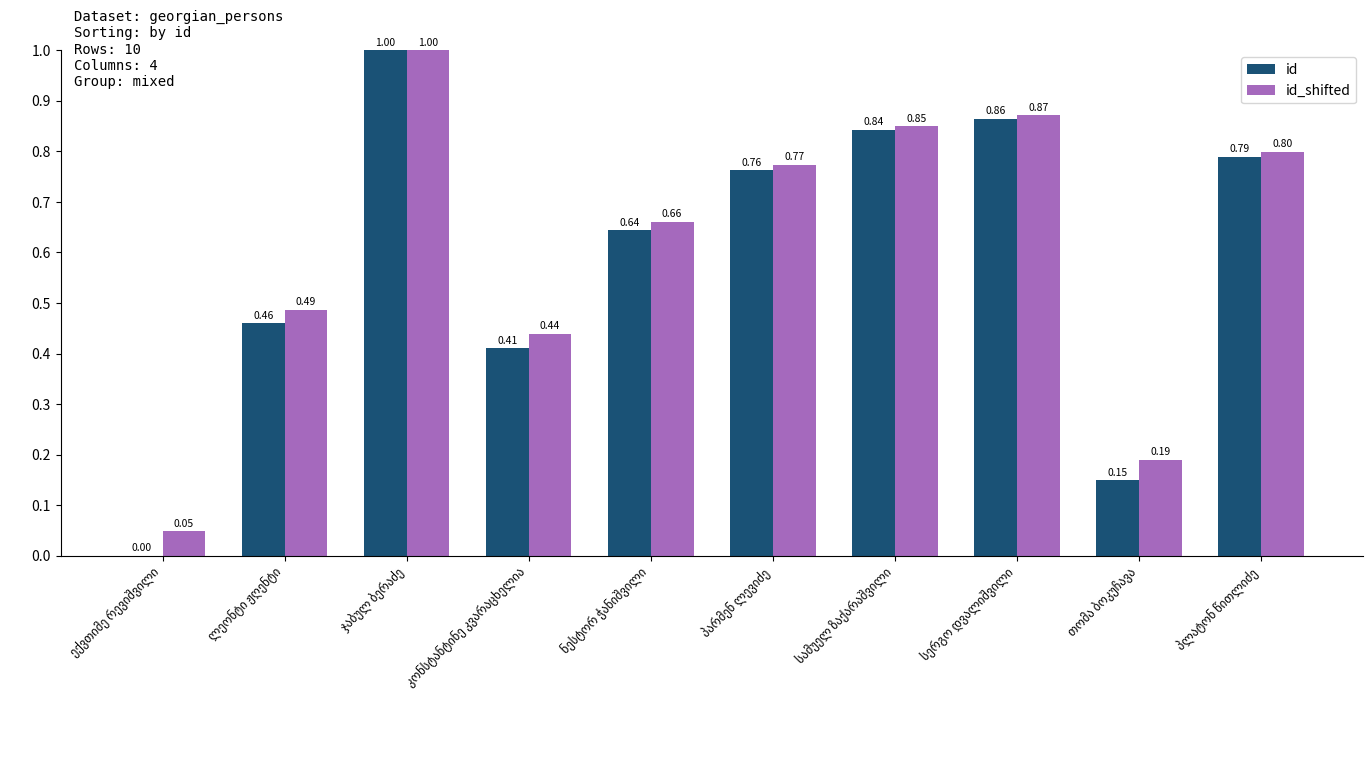

What are all the series names shown in the legend?

id, id_shifted